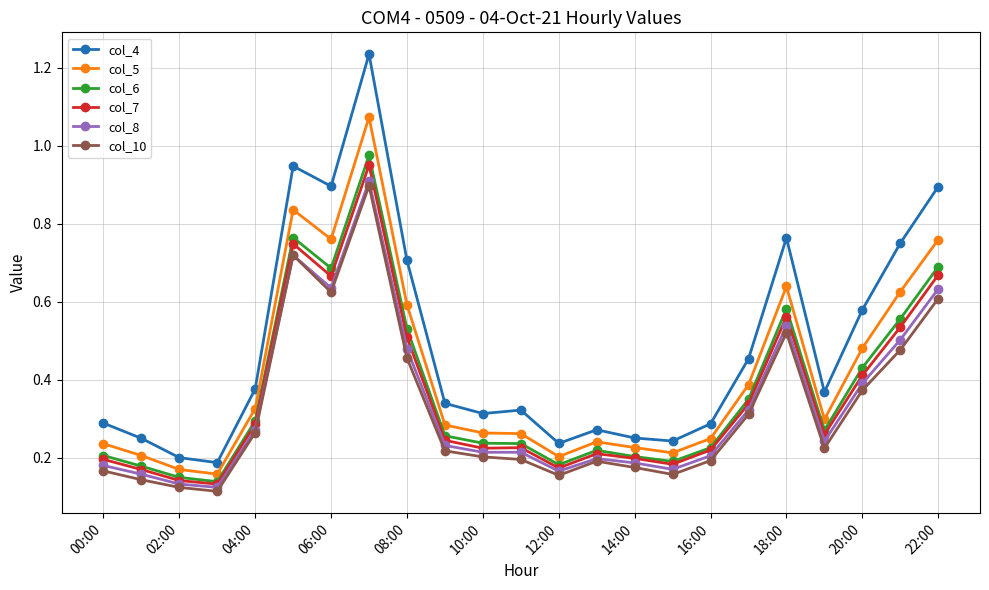

Which series has the largest range (max minus min)?

col_4